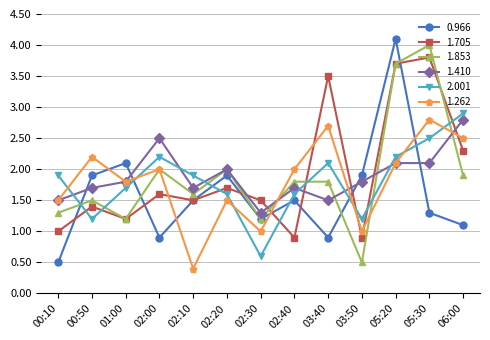

Which series changed the most between 01:00 and 02:20?

1.853